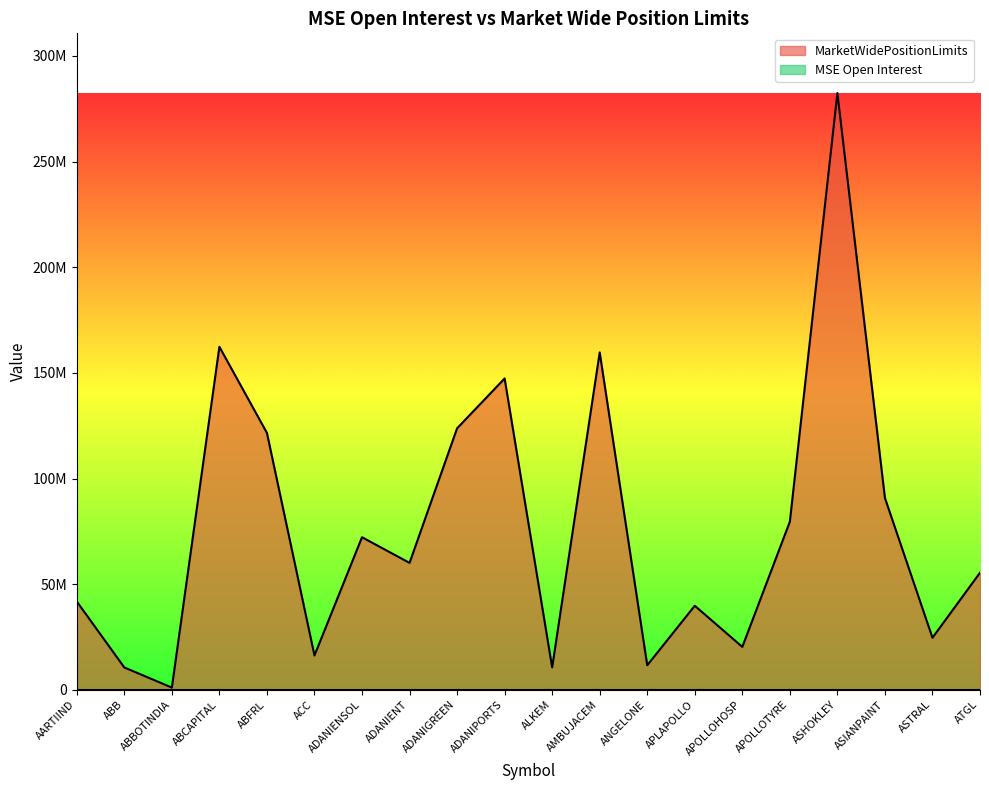

Count the number of values greater than 60081955.

9